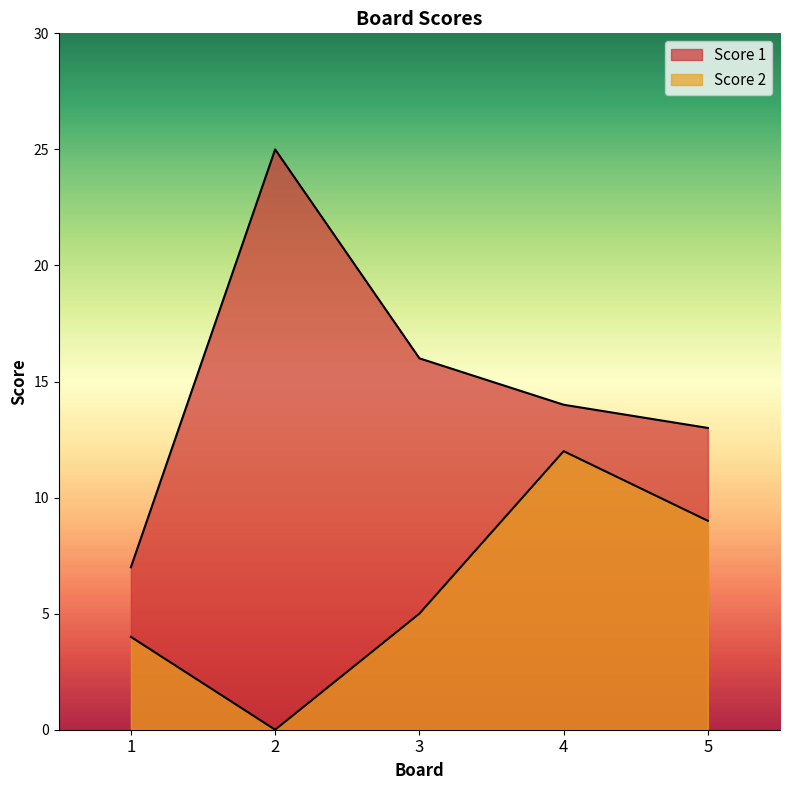

What is the difference between the Score 2 values at 2 and 5?

9